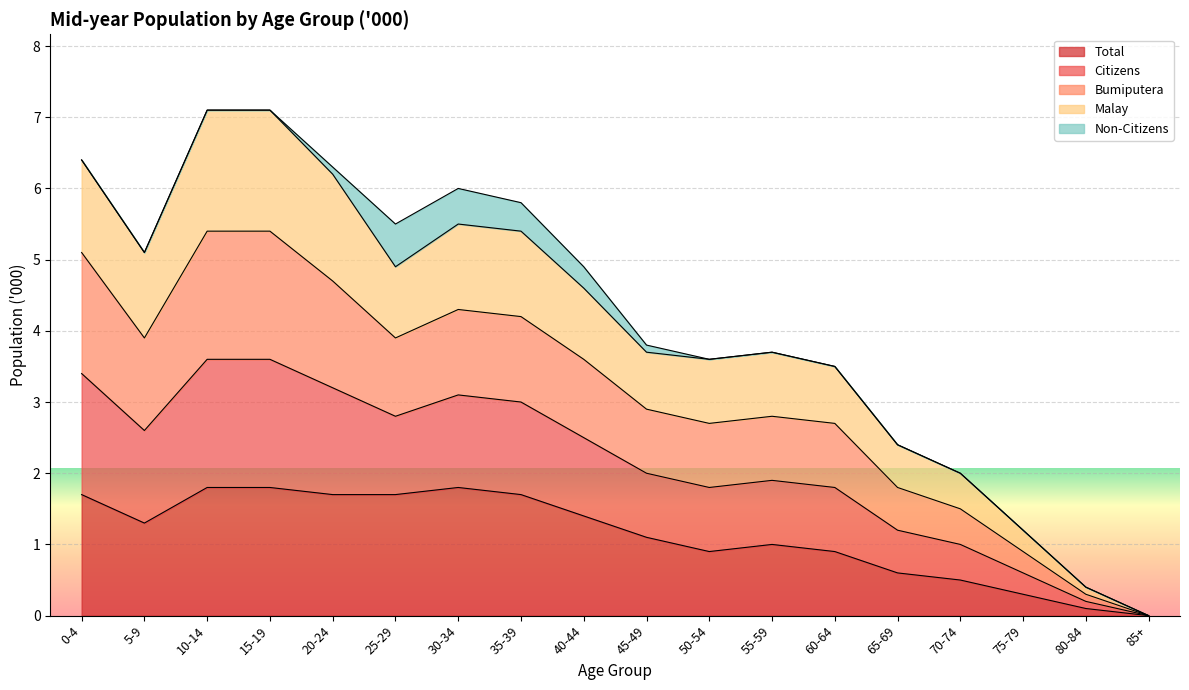

What are all the series names shown in the legend?

Total, Citizens, Bumiputera, Malay, Non-Citizens